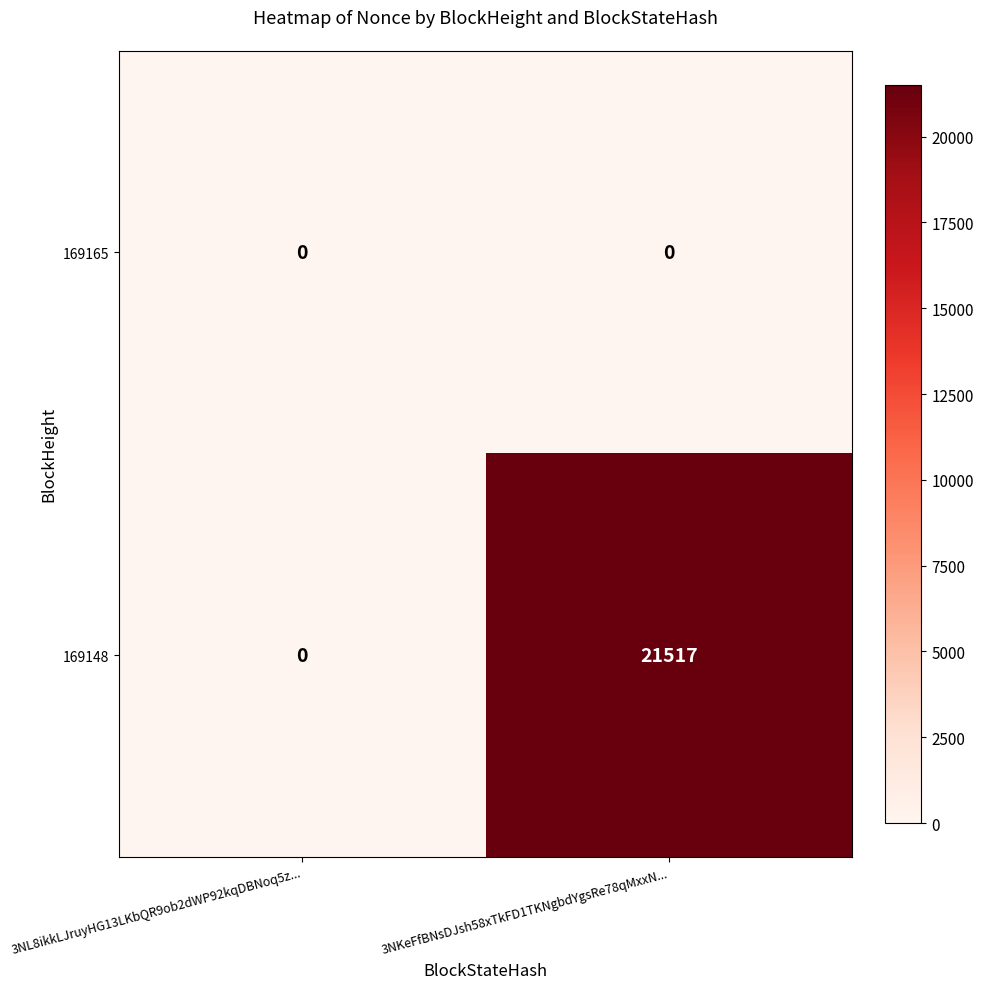

Between 3NL8ikkLJruyHG13LKbQR9ob2dWP92kqDBNoq5z... and 3NKeFfBNsDJsh58xTkFD1TKNgbdYgsRe78qMxxN..., which series saw the biggest shift?

169148